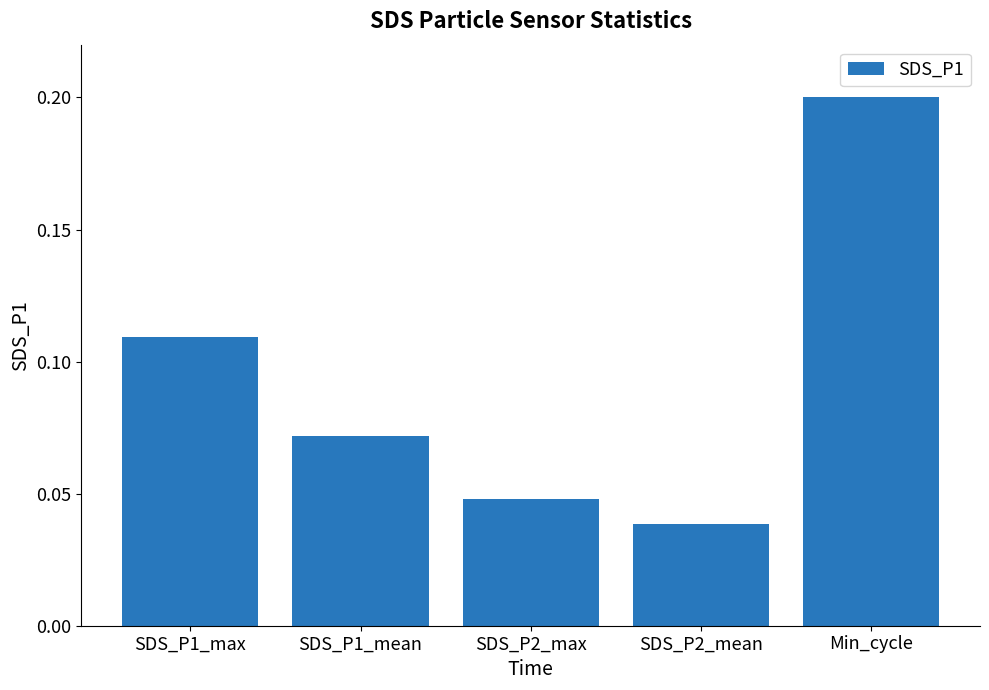

Rank the categories by value from highest to lowest.

Min_cycle, SDS_P1_max, SDS_P1_mean, SDS_P2_max, SDS_P2_mean